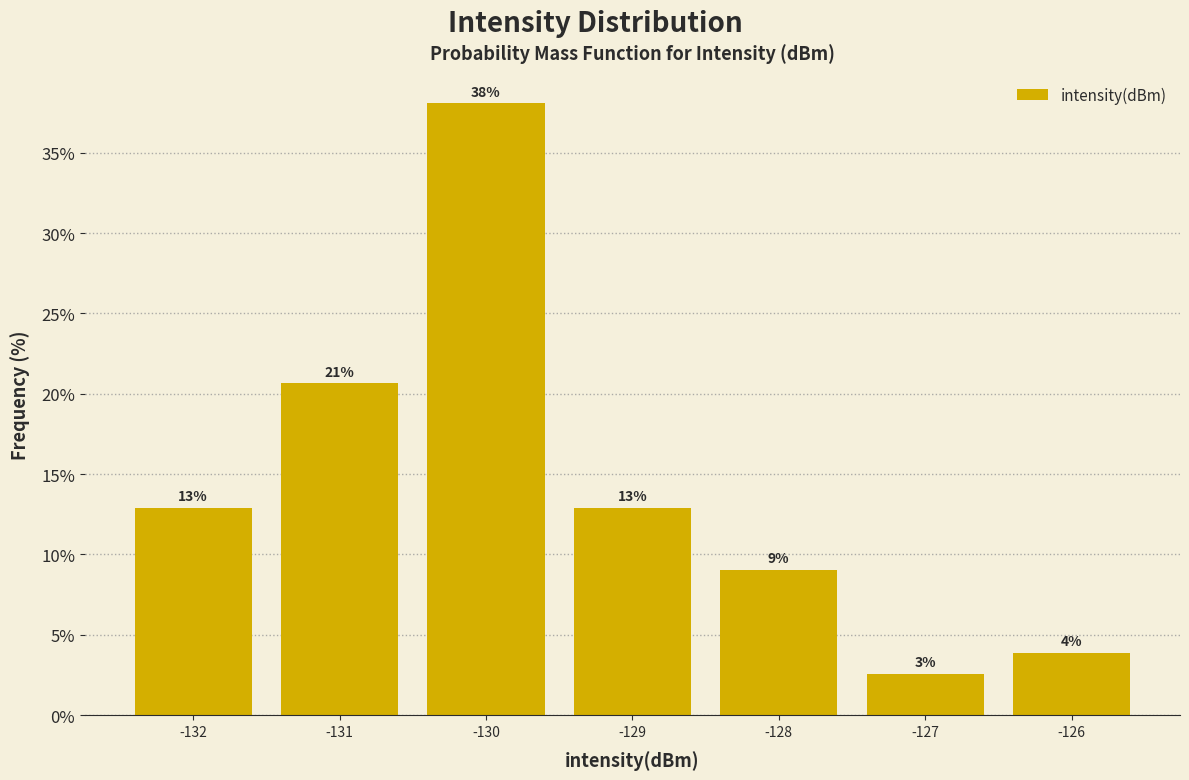

Does the chart contain any negative values?

No